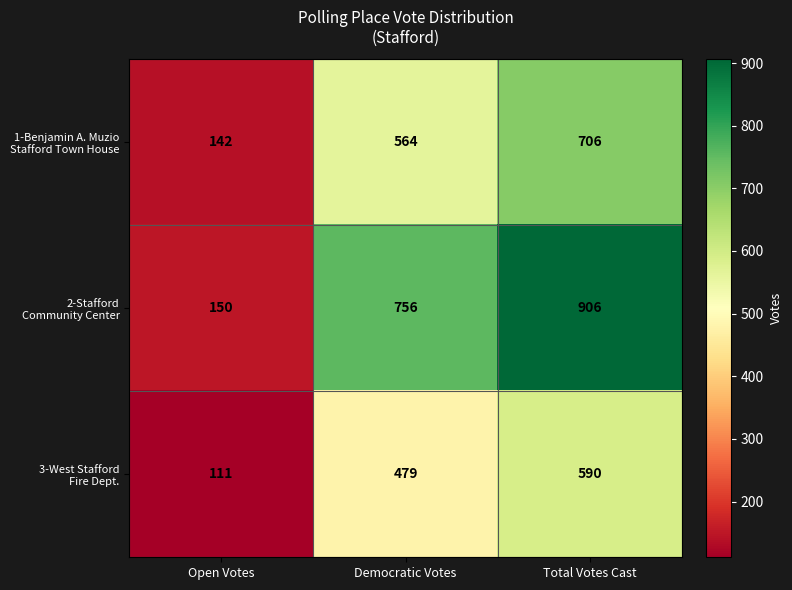

What is the total value across all series at Total Votes Cast?

2202